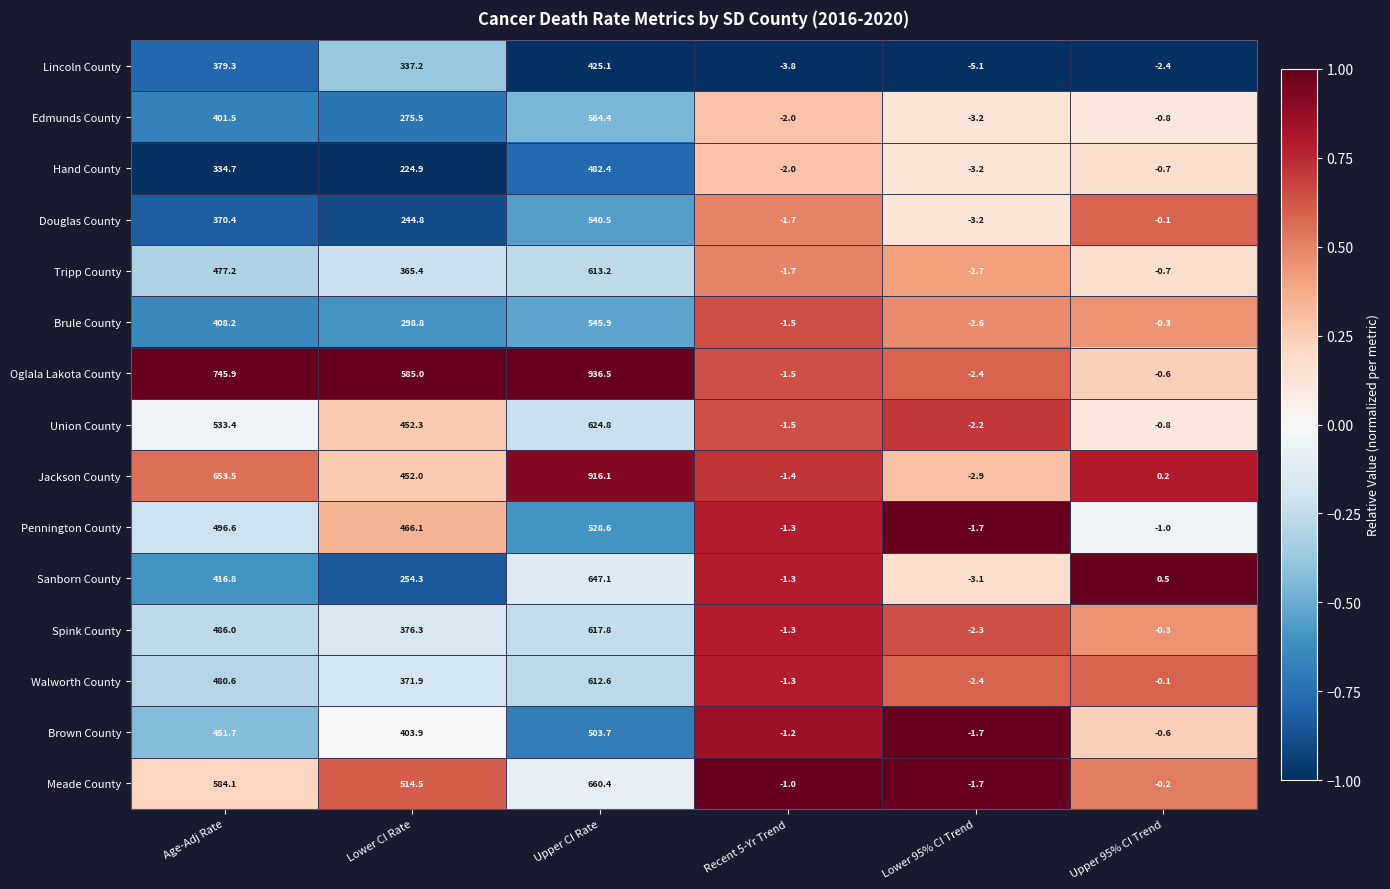

What is the difference between the highest and lowest values at Recent 5-Yr Trend?

2.8